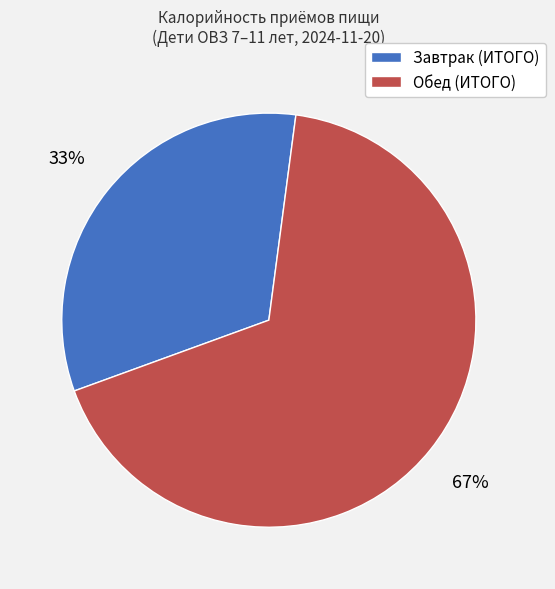

What is the largest slice in the pie chart?

Обед (ИТОГО)